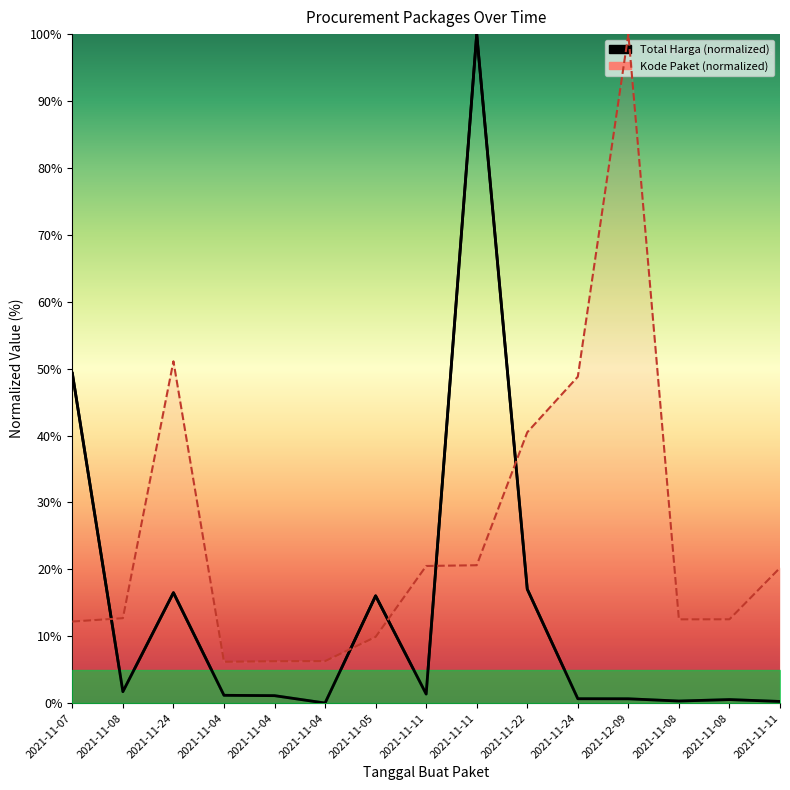

Reading left to right, extract all data points from this chart.

Total Harga: 49.3	1.7	16.5	1.2	1.1	0.0	16.0	1.4	100.0	17.0	0.7	0.7	0.3	0.5	0.3
Kode Paket: 12.2	12.7	51.1	6.2	6.3	6.3	9.9	20.5	20.6	40.5	48.8	100.0	12.5	12.5	20.2